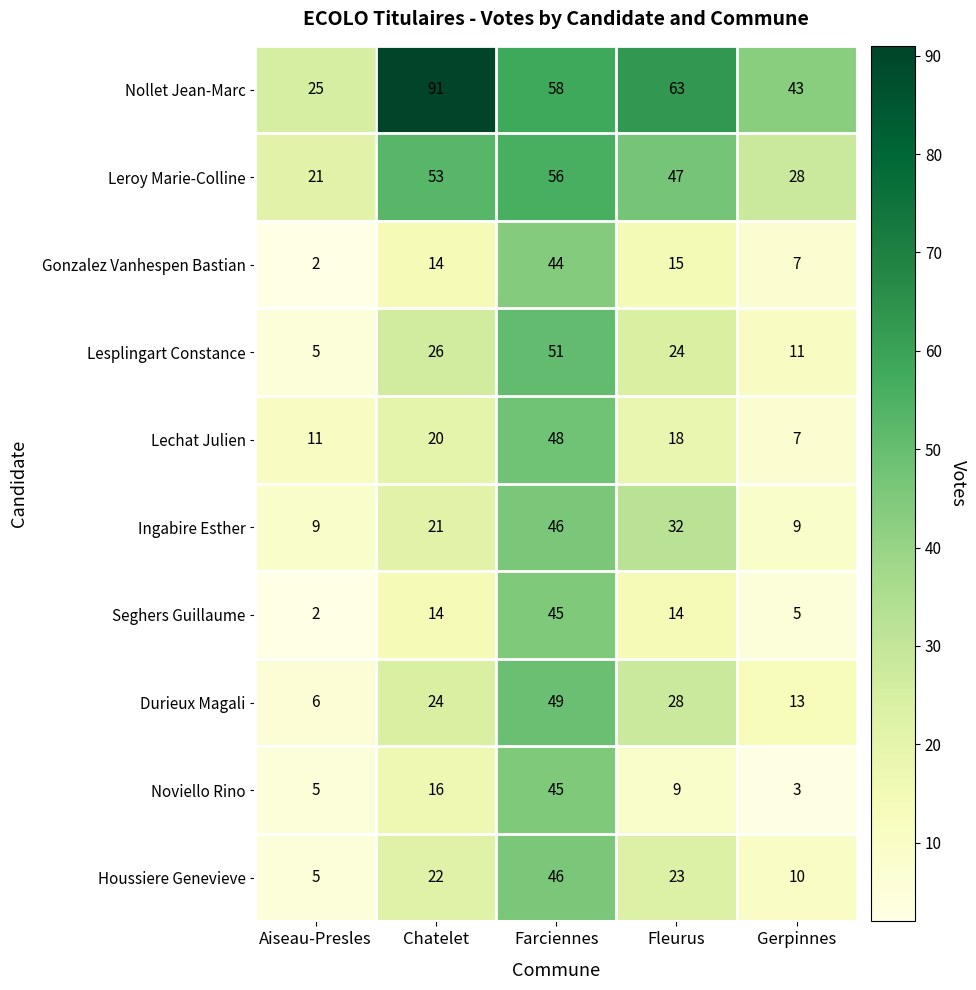

List the labels in order of Noviello Rino value, largest first.

Farciennes, Chatelet, Fleurus, Aiseau-Presles, Gerpinnes